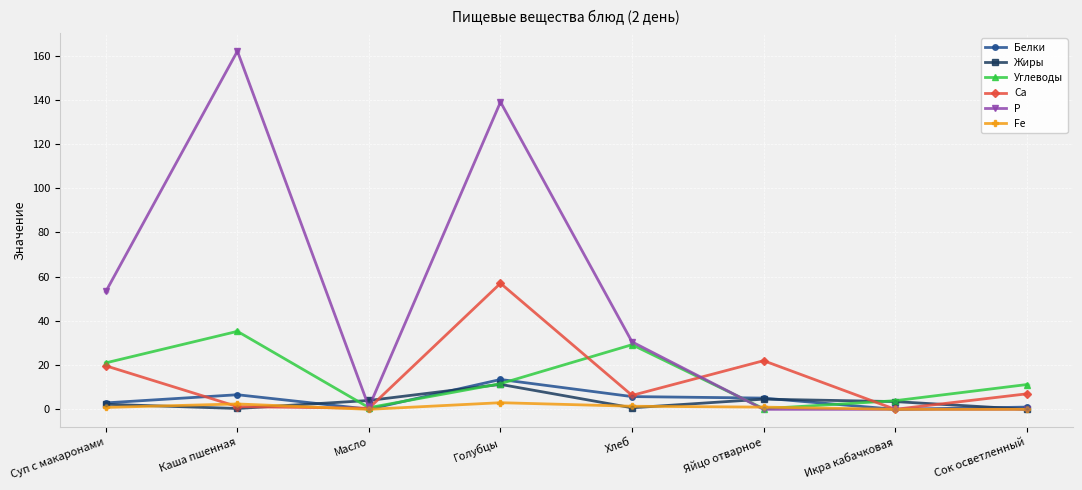

At which category is the sum across all series the highest?

Голубцы